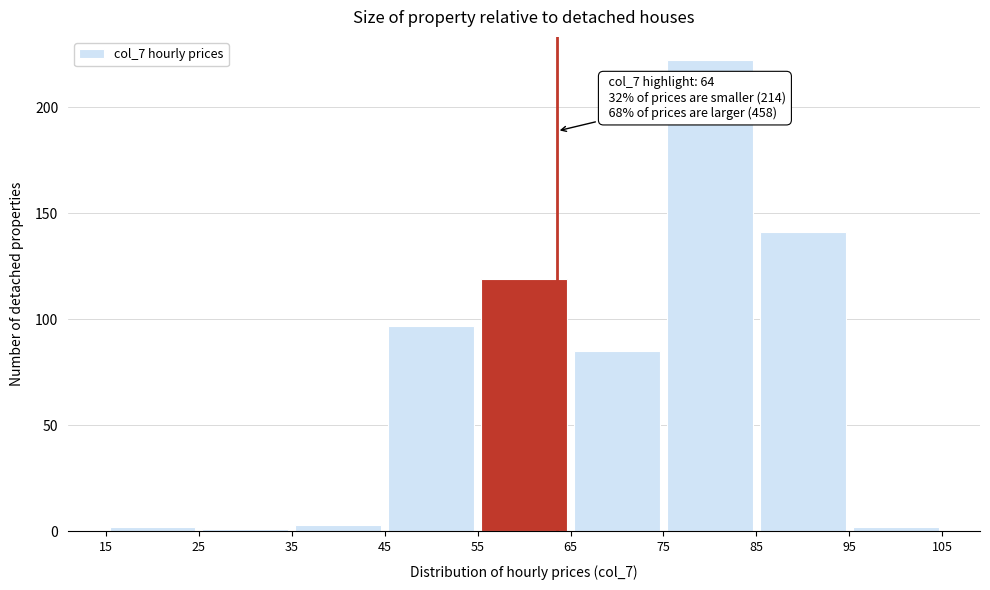

Over which range of the x-axis is the bar tallest?

75 to 85